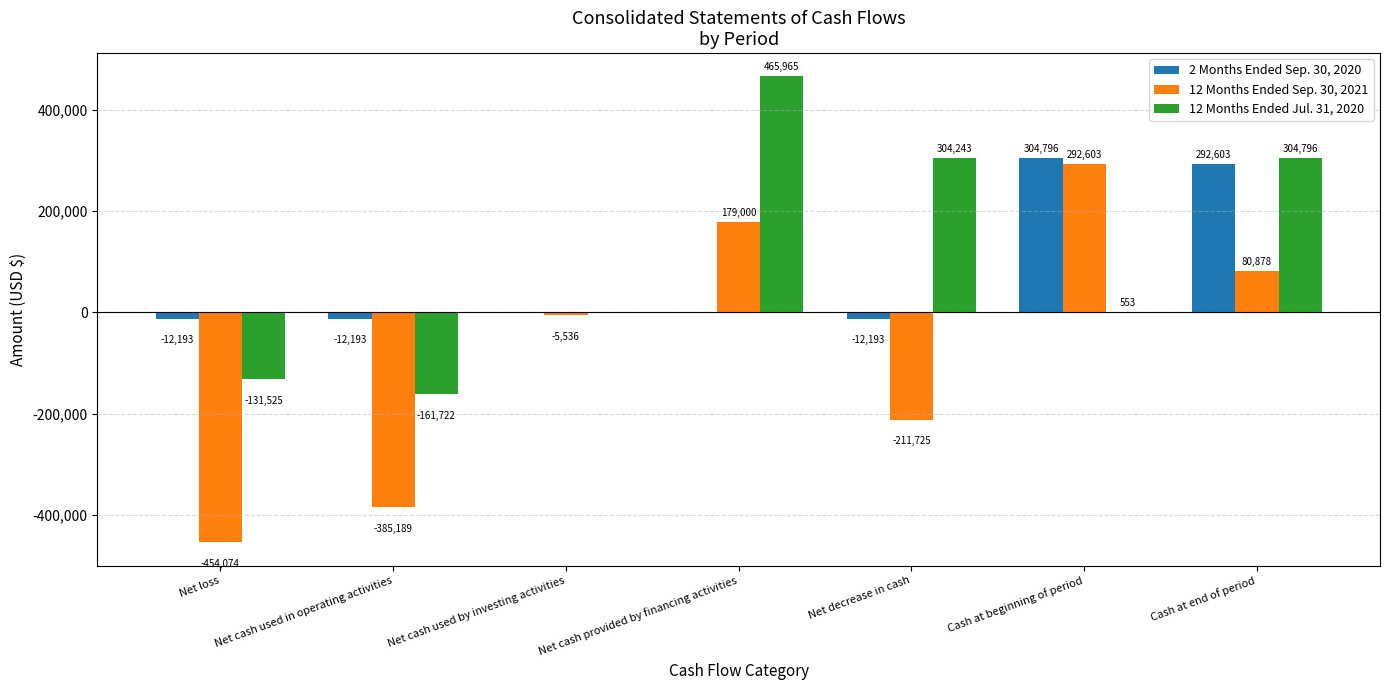

Count the number of categories in the chart.

7